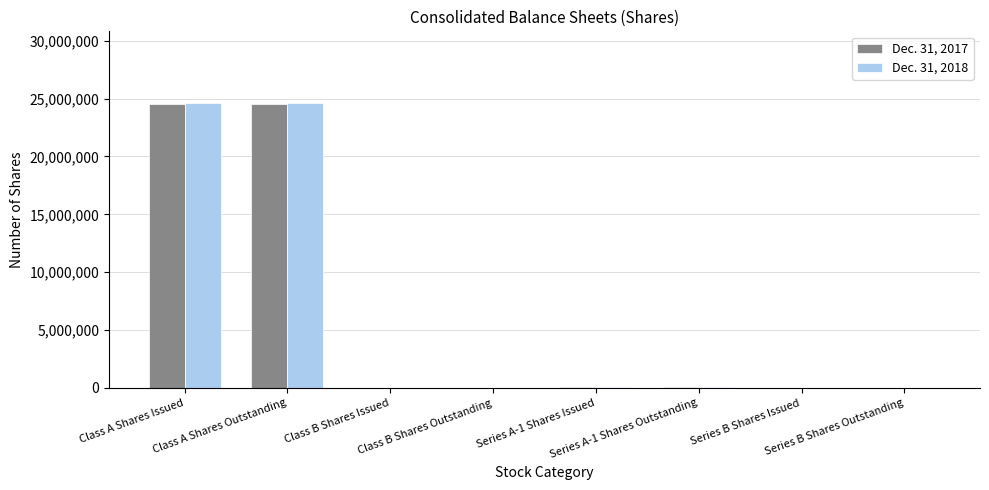

What is the maximum value shown in the chart?

24645825